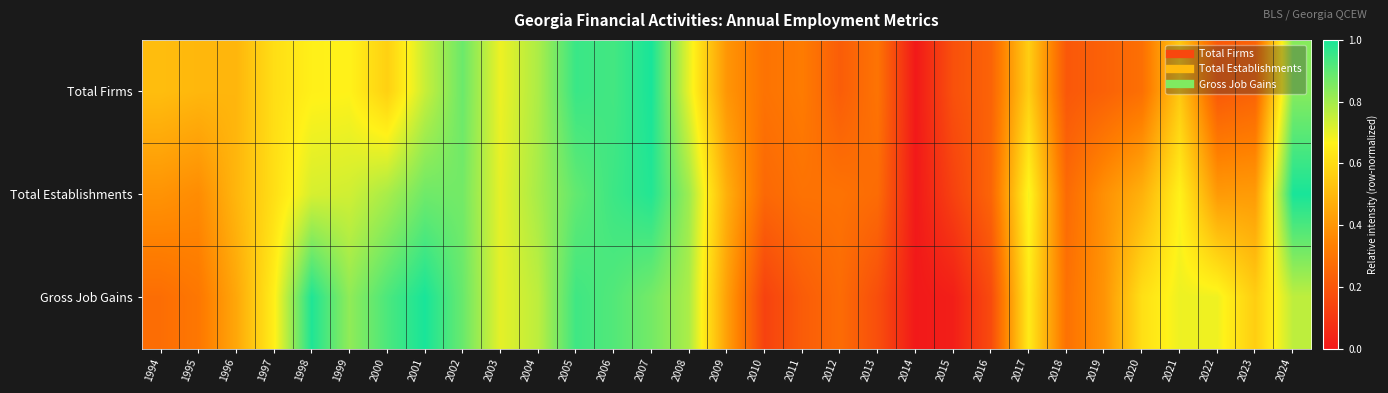

Reading left to right, what are all the values shown in this chart?

Total Firms: 1994=0.5	1995=0.5	1996=0.5	1997=0.6	1998=0.7	1999=0.7	2000=0.6	2001=0.7	2002=0.9	2003=0.7	2004=0.8	2005=1.0	2006=0.9	2007=1.0	2008=0.7	2009=0.4	2010=0.3	2011=0.3	2012=0.2	2013=0.3	2014=0.0	2015=0.2	2016=0.2	2017=0.6	2018=0.2	2019=0.2	2020=0.3	2021=0.5	2022=0.2	2023=0.2	2024=0.8
Total Establishments: 1994=0.4	1995=0.4	1996=0.5	1997=0.6	1998=0.7	1999=0.7	2000=0.8	2001=0.9	2002=0.9	2003=0.7	2004=0.8	2005=0.9	2006=0.9	2007=1.0	2008=0.8	2009=0.5	2010=0.3	2011=0.3	2012=0.3	2013=0.3	2014=0.0	2015=0.1	2016=0.2	2017=0.7	2018=0.3	2019=0.4	2020=0.5	2021=0.7	2022=0.4	2023=0.4	2024=1.0
Gross Job Gains: 1994=0.3	1995=0.3	1996=0.4	1997=0.7	1998=1.0	1999=0.8	2000=0.9	2001=1.0	2002=0.9	2003=0.7	2004=0.8	2005=0.9	2006=0.9	2007=0.9	2008=0.8	2009=0.4	2010=0.1	2011=0.2	2012=0.3	2013=0.2	2014=0.0	2015=0.0	2016=0.2	2017=0.6	2018=0.3	2019=0.4	2020=0.6	2021=0.7	2022=0.7	2023=0.6	2024=0.8